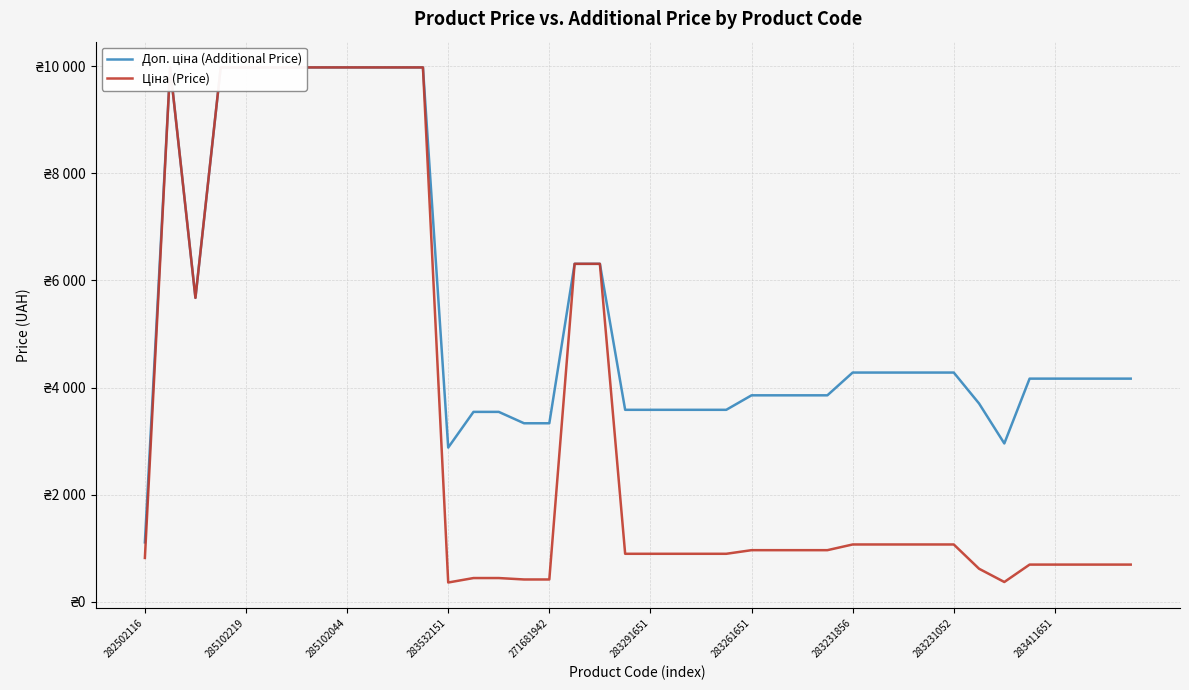

Reading right to left, transcribe all the data shown in this chart.

Доп. ціна (Additional Price): 4165.6	4165.6	4165.6	4165.6	4165.6	2955.8	3701.9	4279.1	4279.1	4279.1	4279.1	4279.1	3854.0	3854.0	3854.0	3854.0	3583.6	3583.6	3583.6	3583.6	3583.6	6308.8	6308.8	3332.5	3332.5	3545.0	3545.0	2878.8	9975.0	9975.0	9975.0	9975.0	9975.0	9975.0	9975.0	9975.0	9975.0	5673.8	9975.0	1109.2
Ціна (Price): 694.3	694.3	694.3	694.3	694.3	369.5	617.0	1069.8	1069.8	1069.8	1069.8	1069.8	963.5	963.5	963.5	963.5	895.9	895.9	895.9	895.9	895.9	6308.8	6308.8	416.6	416.6	443.1	443.1	359.9	9975.0	9975.0	9975.0	9975.0	9975.0	9975.0	9975.0	9975.0	9975.0	5673.8	9975.0	818.5